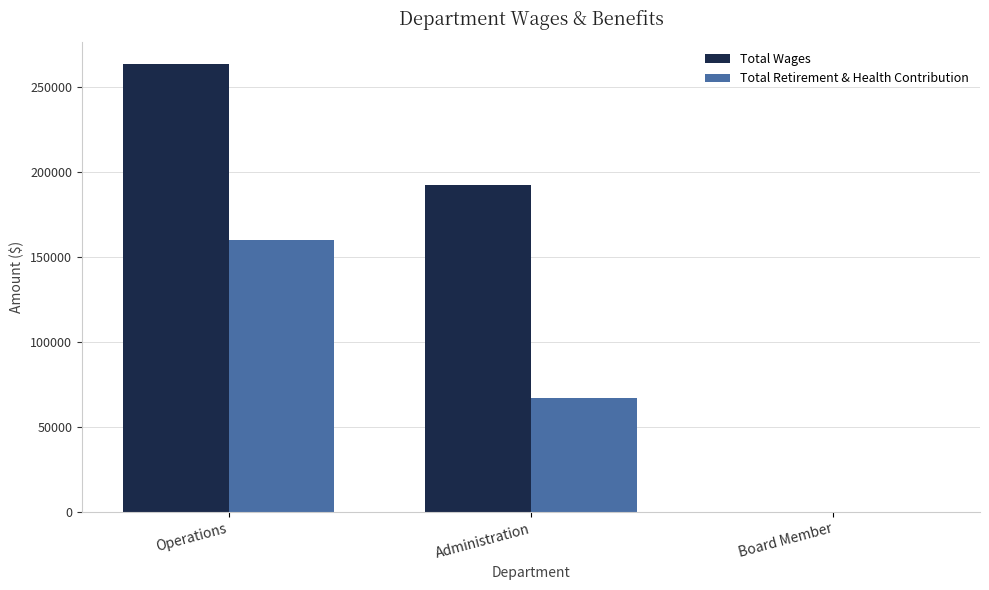

Which series has the largest total across all categories?

Total Wages